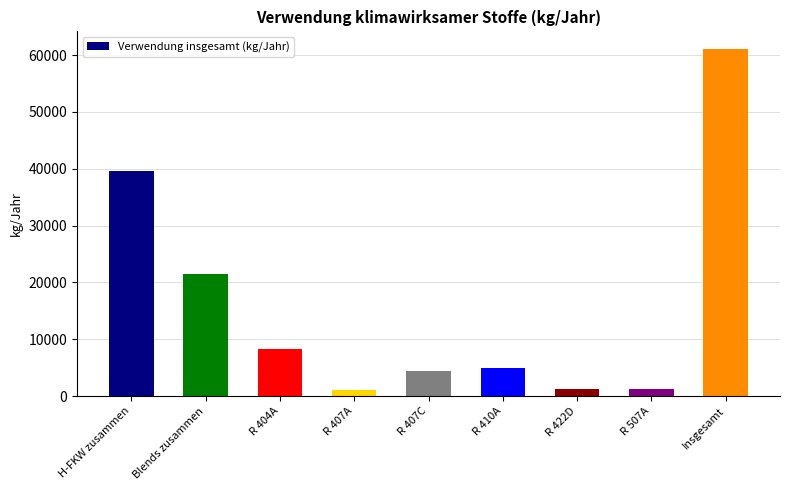

Between Insgesamt and R 410A, which is larger?

Insgesamt